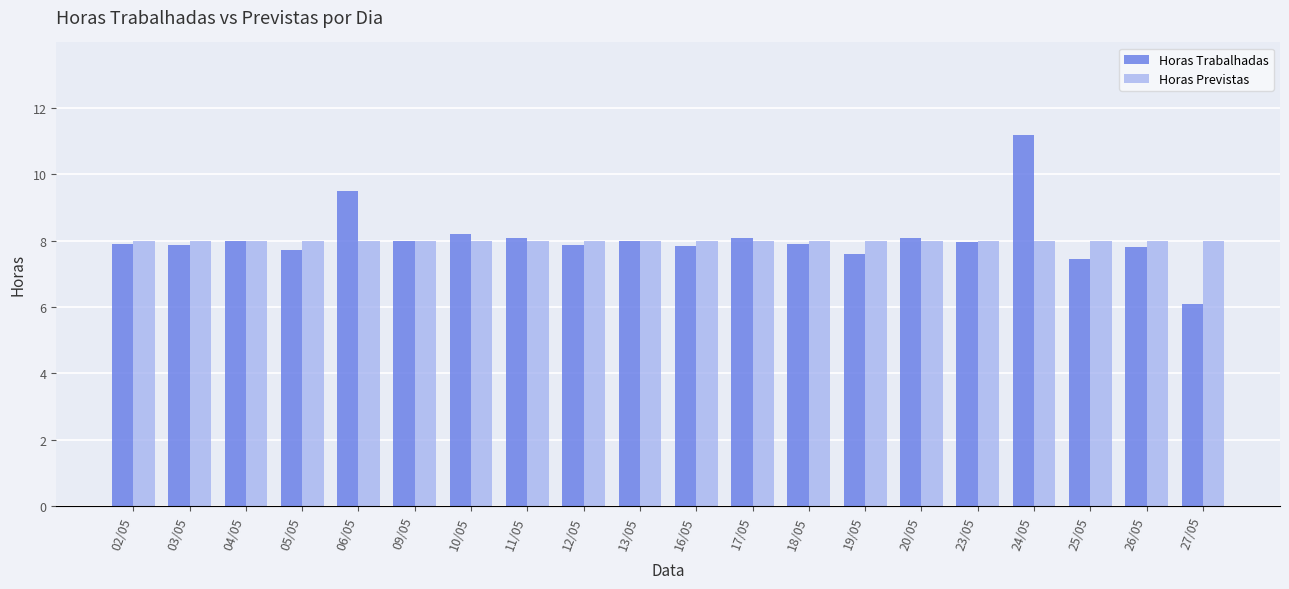

List the series in order of their peak value, highest first.

Horas Trabalhadas, Horas Previstas